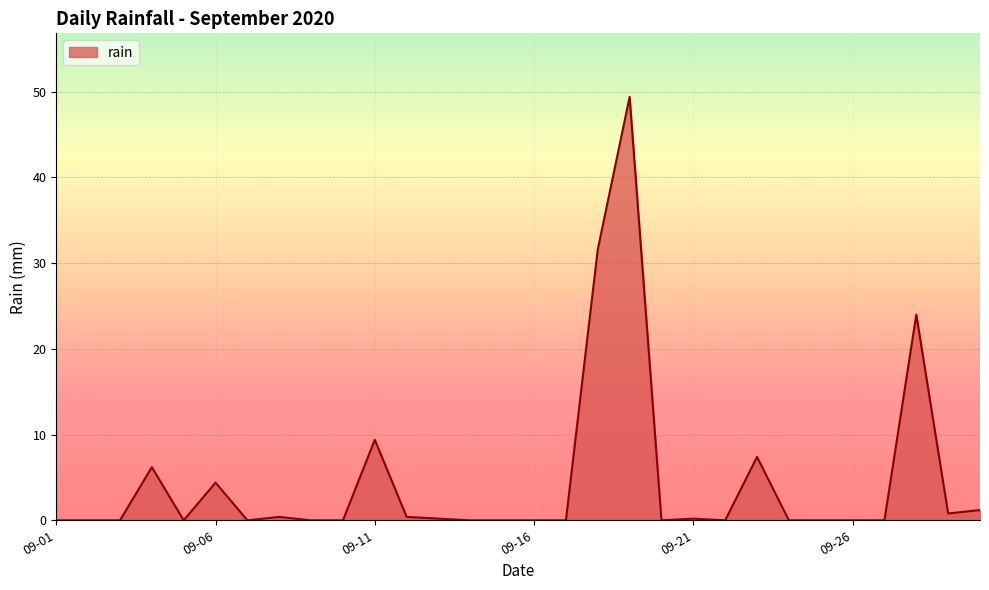

What is the difference between the maximum and minimum values?

49.4